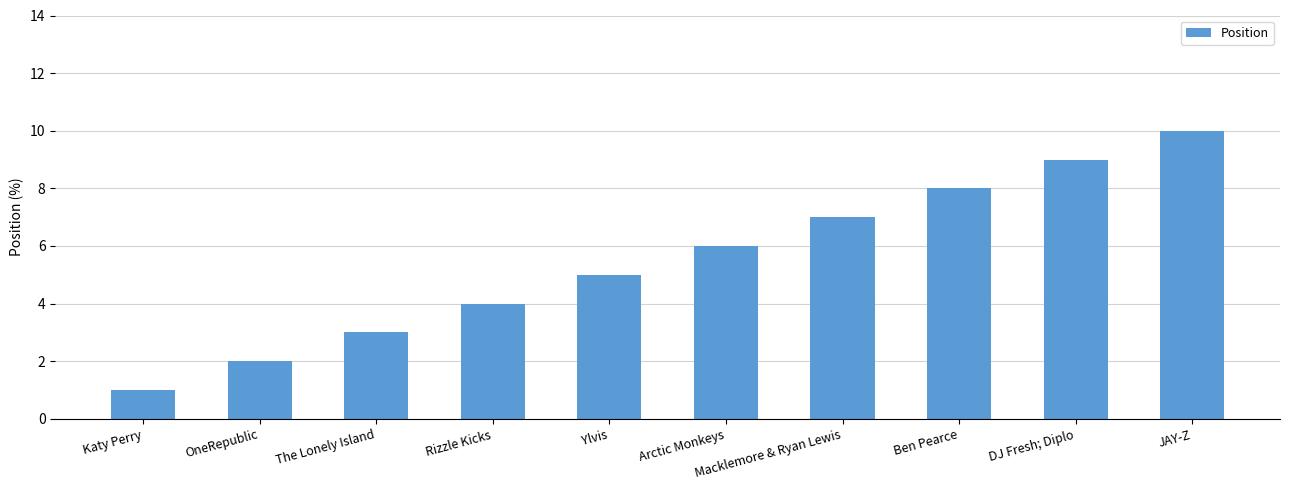

What is the label of the 2nd bar from the left?

OneRepublic